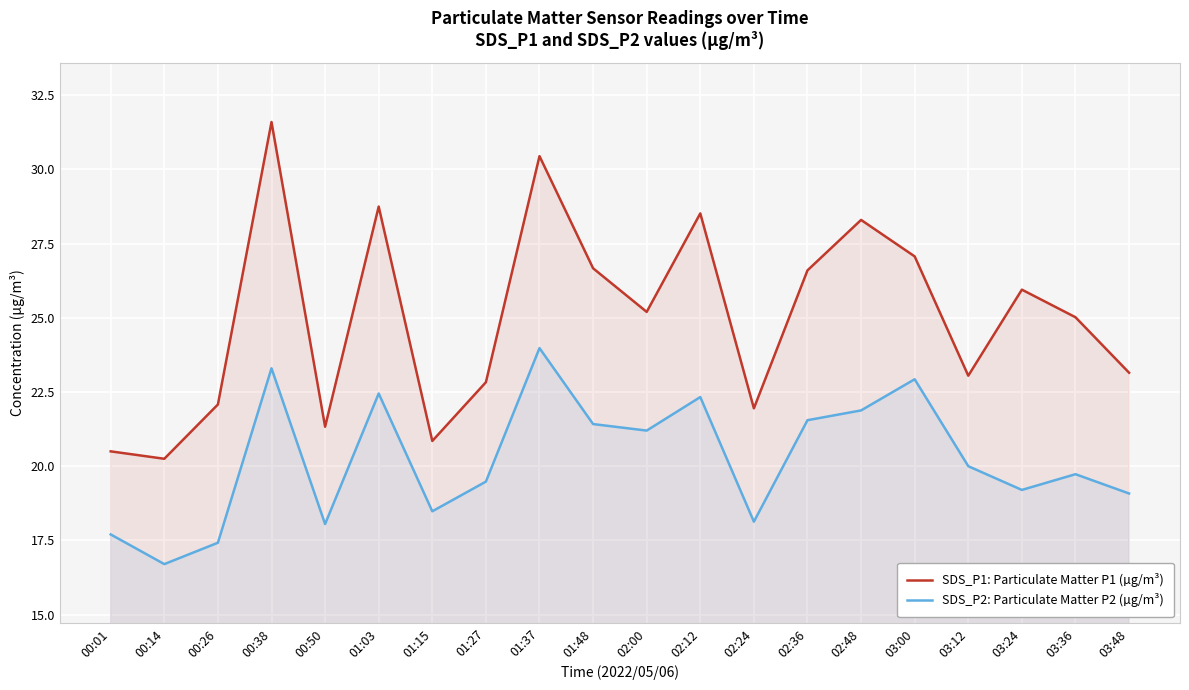

Which category has the lowest value in the SDS_P1: Particulate Matter P1 (µg/m³) series?

00:14